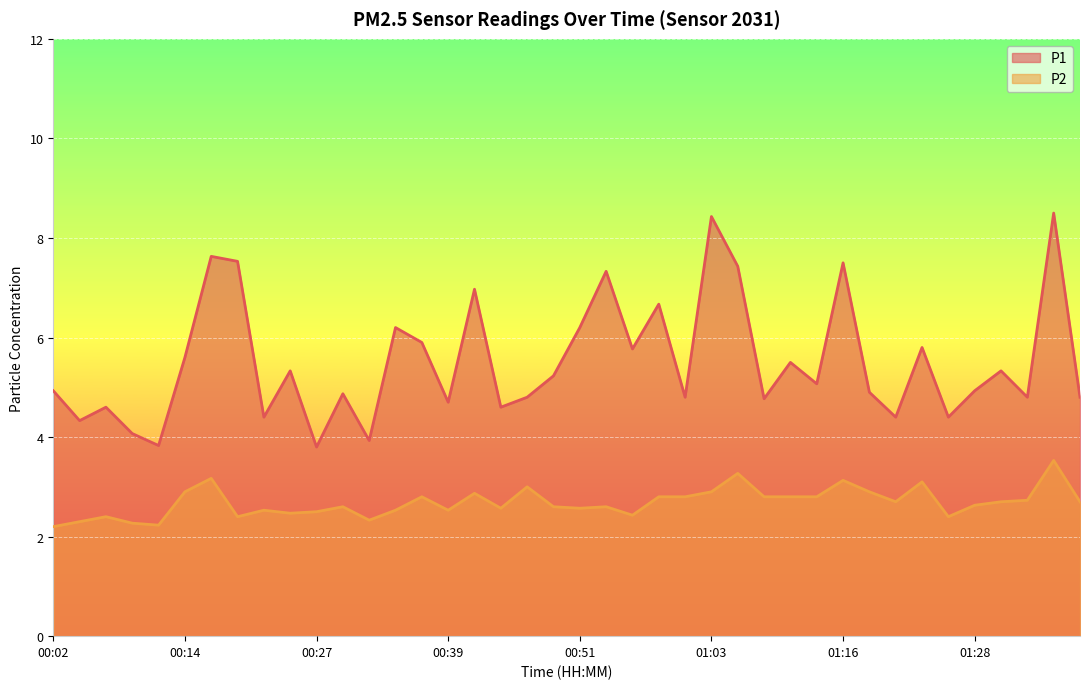

Reading right to left, transcribe all the data shown in this chart.

P1: 01:38=4.8	01:35=8.5	01:33=4.8	01:30=5.3	01:28=4.9	01:25=4.4	01:23=5.8	01:20=4.4	01:18=4.9	01:16=7.5	01:13=5.1	01:11=5.5	01:08=4.8	01:06=7.4	01:03=8.4	01:01=4.8	00:58=6.7	00:56=5.8	00:54=7.3	00:51=6.2	00:49=5.2	00:46=4.8	00:44=4.6	00:41=7.0	00:39=4.7	00:36=5.9	00:34=6.2	00:31=3.9	00:29=4.9	00:27=3.8	00:24=5.3	00:22=4.4	00:19=7.5	00:17=7.6	00:14=5.6	00:12=3.8	00:09=4.1	00:07=4.6	00:05=4.3	00:02=4.9
P2: 01:38=2.7	01:35=3.5	01:33=2.7	01:30=2.7	01:28=2.6	01:25=2.4	01:23=3.1	01:20=2.7	01:18=2.9	01:16=3.1	01:13=2.8	01:11=2.8	01:08=2.8	01:06=3.3	01:03=2.9	01:01=2.8	00:58=2.8	00:56=2.4	00:54=2.6	00:51=2.6	00:49=2.6	00:46=3.0	00:44=2.6	00:41=2.9	00:39=2.5	00:36=2.8	00:34=2.5	00:31=2.3	00:29=2.6	00:27=2.5	00:24=2.5	00:22=2.5	00:19=2.4	00:17=3.2	00:14=2.9	00:12=2.2	00:09=2.3	00:07=2.4	00:05=2.3	00:02=2.2